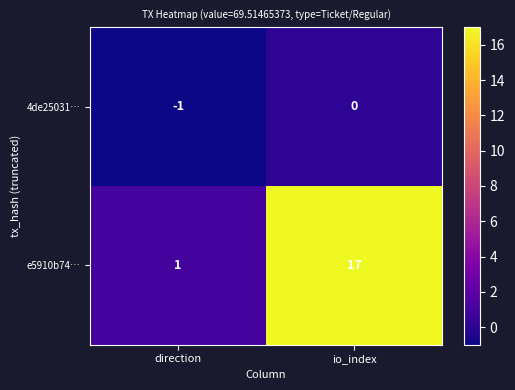

List the series in order of their peak value, lowest first.

4de25031…, e5910b74…